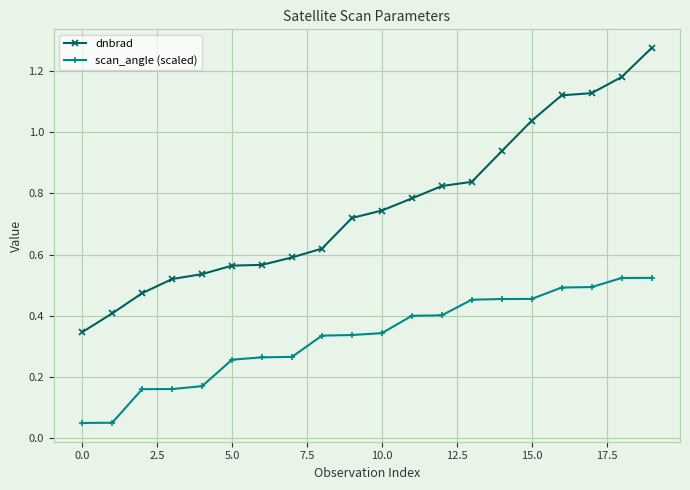

Rank the series by their maximum value, from highest to lowest.

dnbrad, scan_angle (scaled)